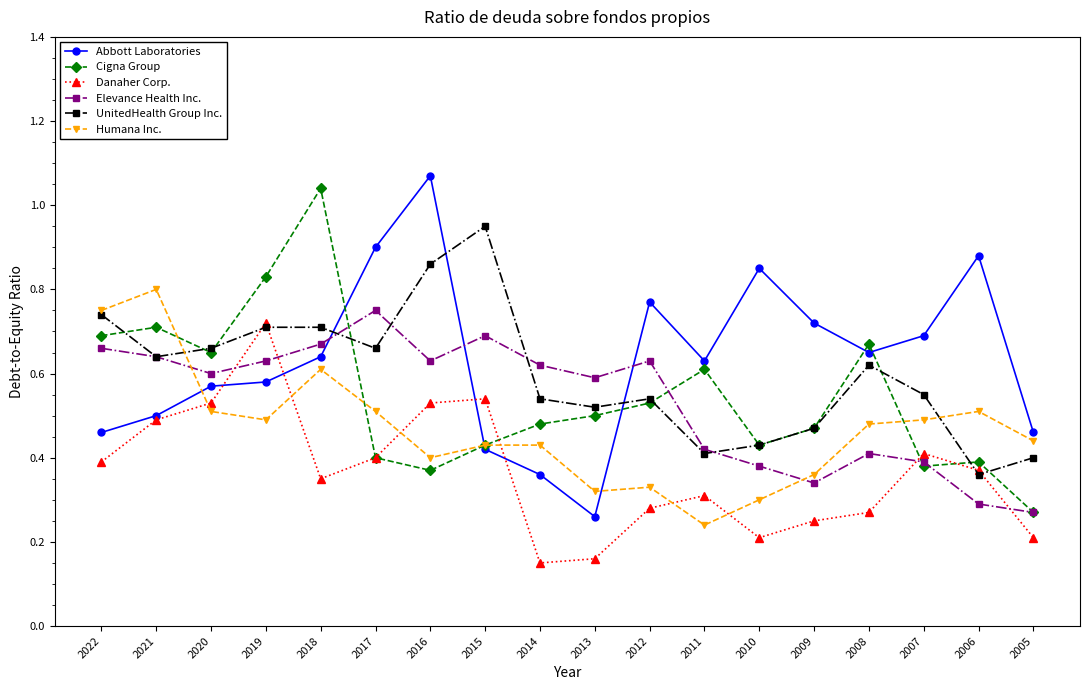

After their last crossing, which series has the higher values: Humana Inc. or Elevance Health Inc.?

Humana Inc.